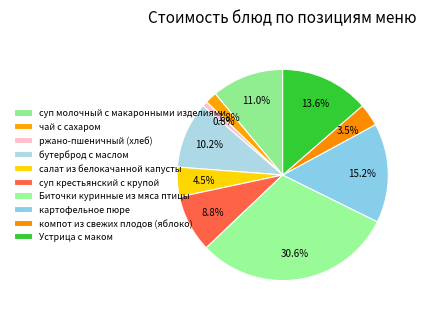

Is there a majority slice in this chart?

No